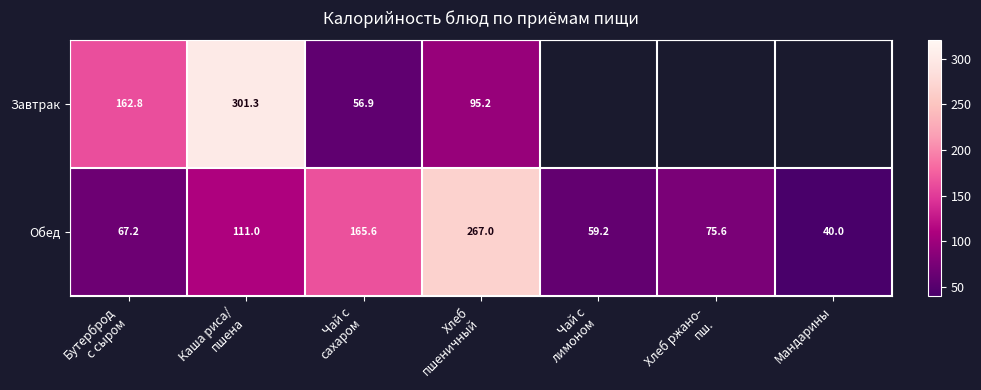

What is the difference between the maximum and minimum values in the Обед series?

227.0